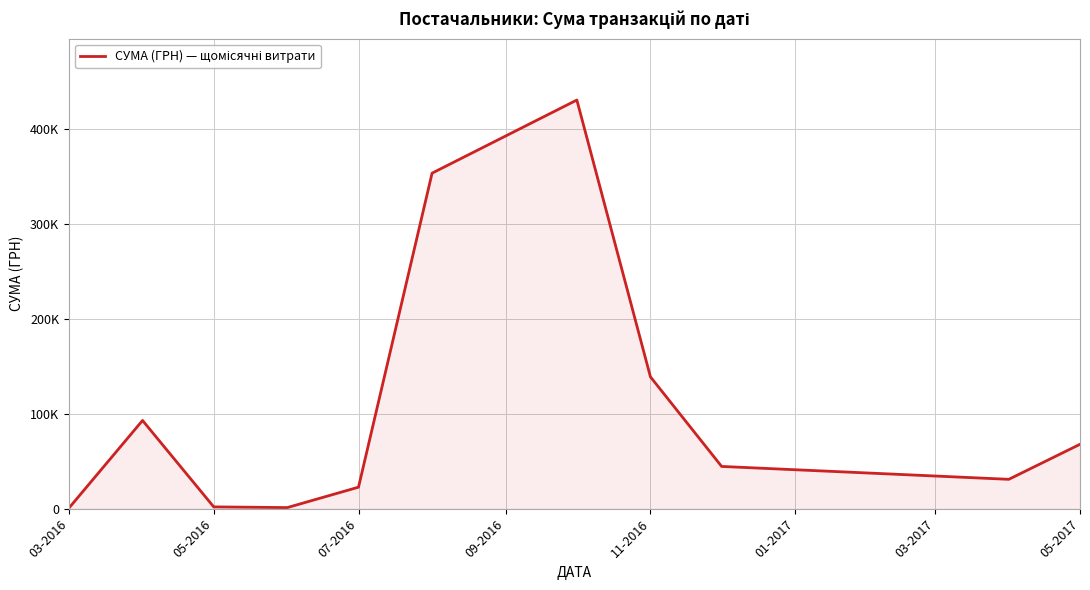

Does the chart have visible grid lines?

Yes